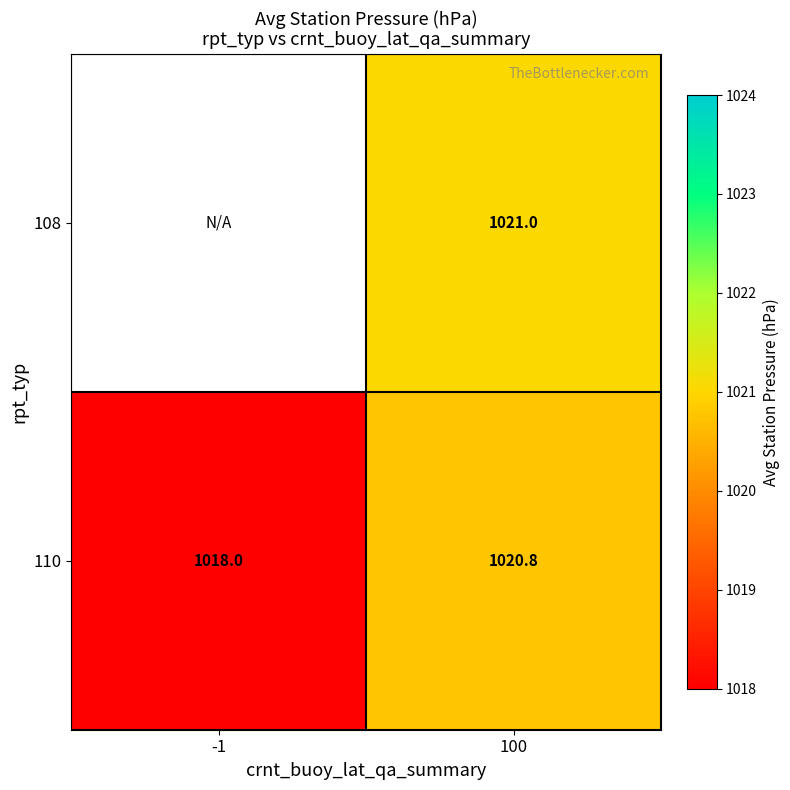

Is the value of 108 at 100 greater than the value of 110 at 100?

Yes